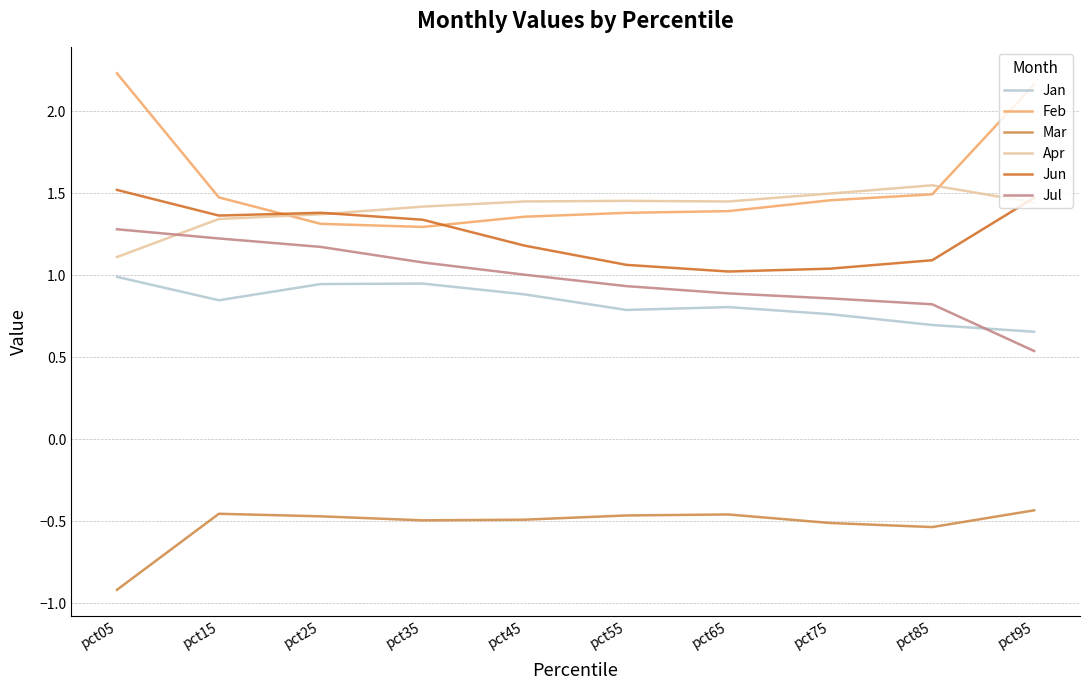

True or false: Jan has more than 2 points higher than both neighbors.

False